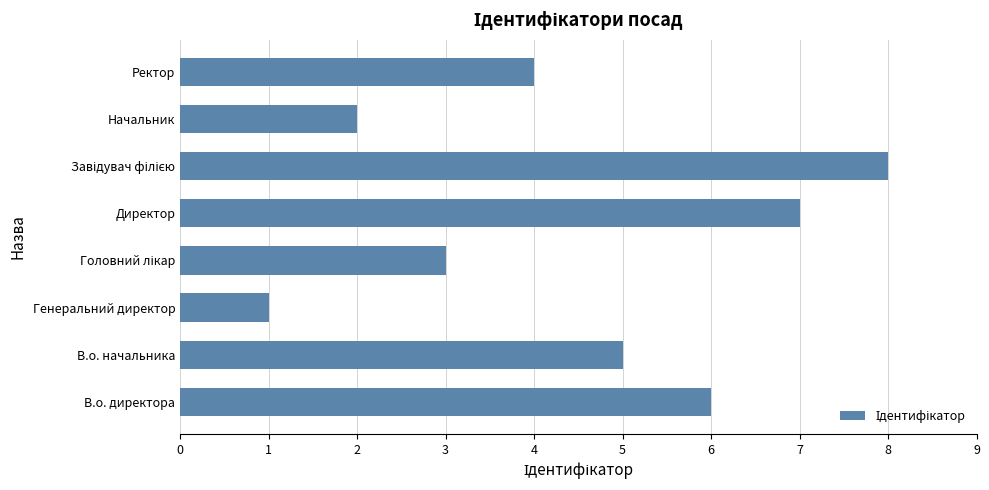

True or false: the data shows 4 at Ректор.

True